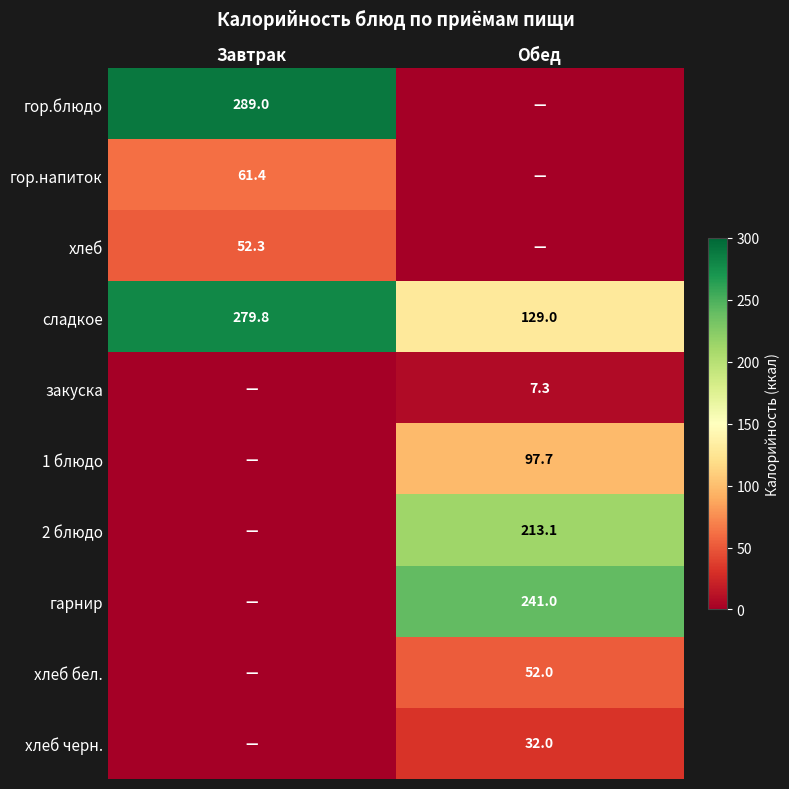

The 1 блюдо series shows 97.7 at Обед. True or false?

True